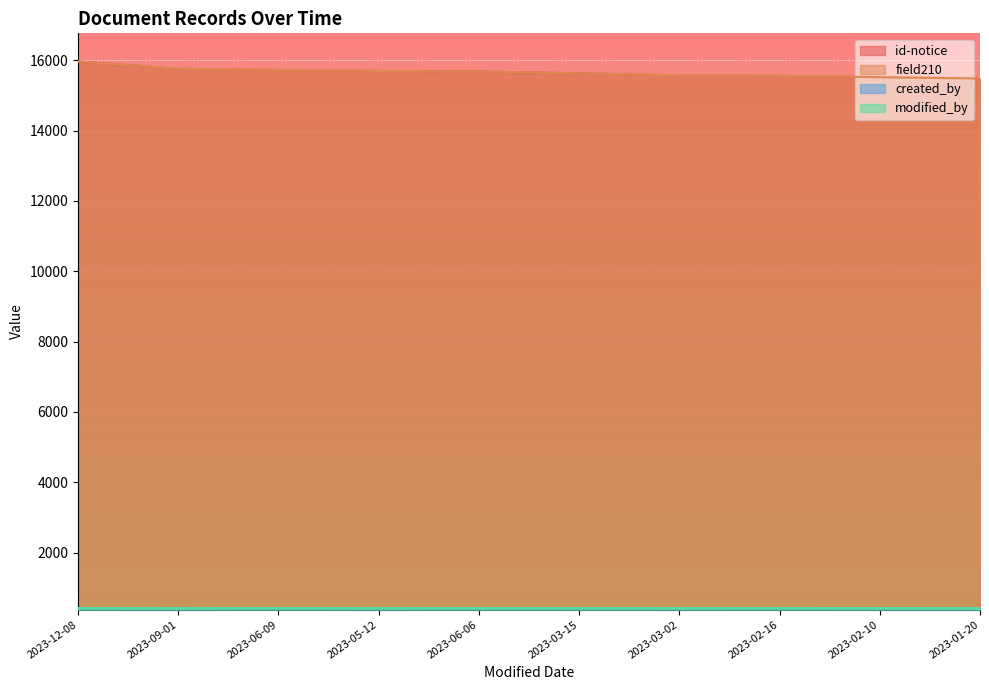

What is the sum of all created_by values?

4261